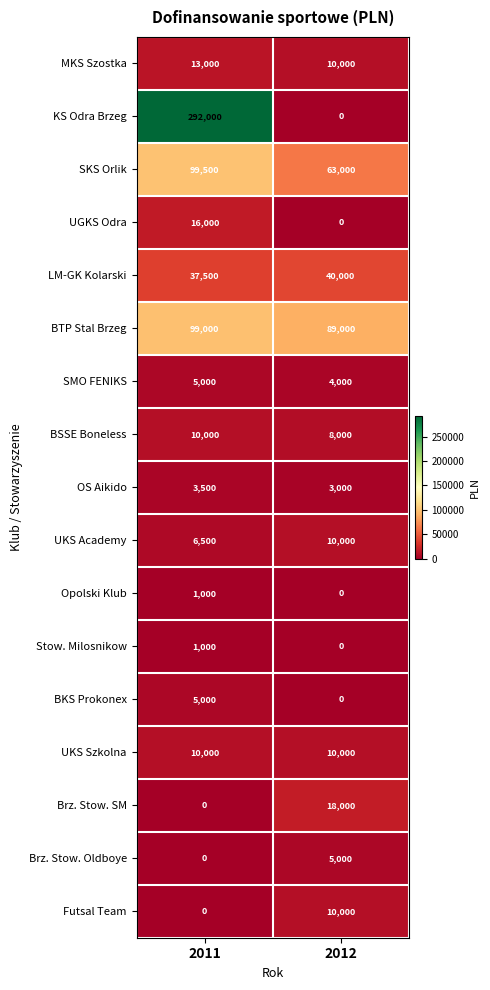

List the labels in order of BTP Stal Brzeg value, smallest first.

2012, 2011